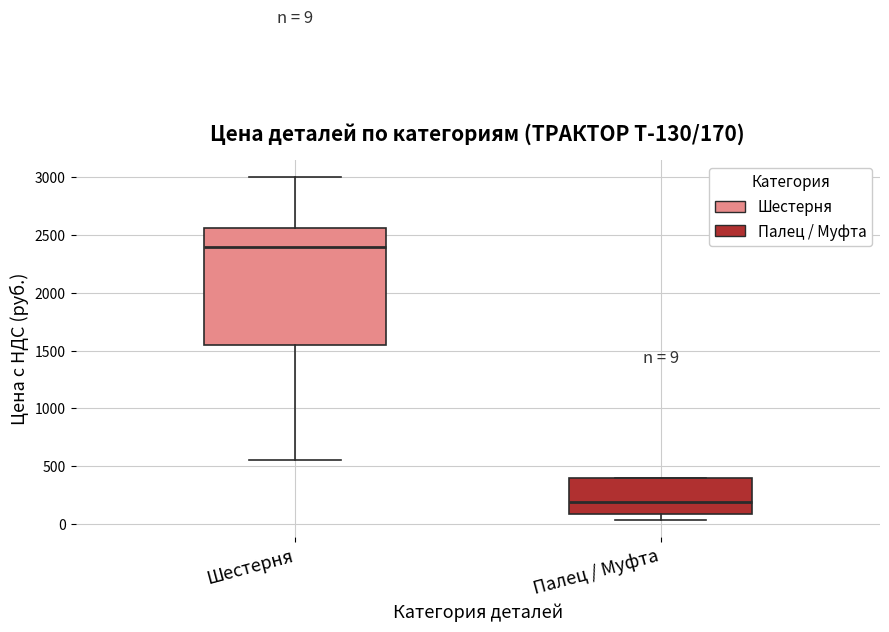

Which box has the lowest median line?

Палец / Муфта